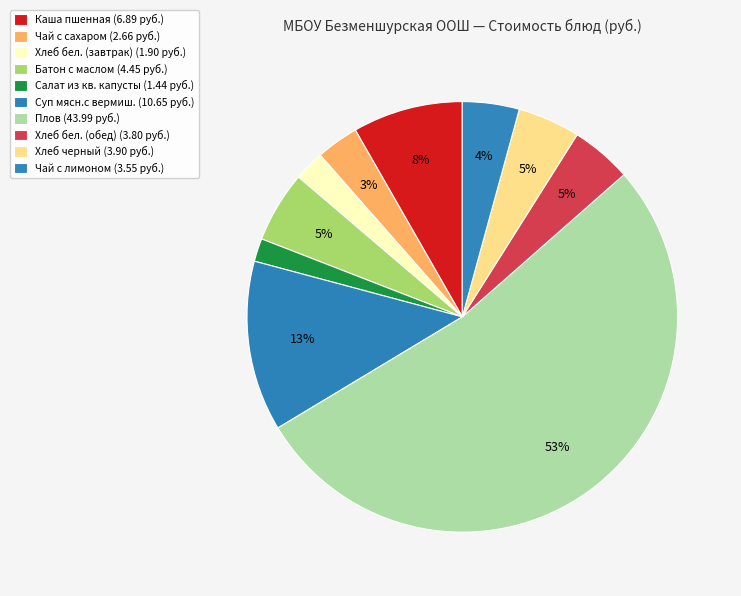

To the nearest percent, what is the average slice percentage?

10%